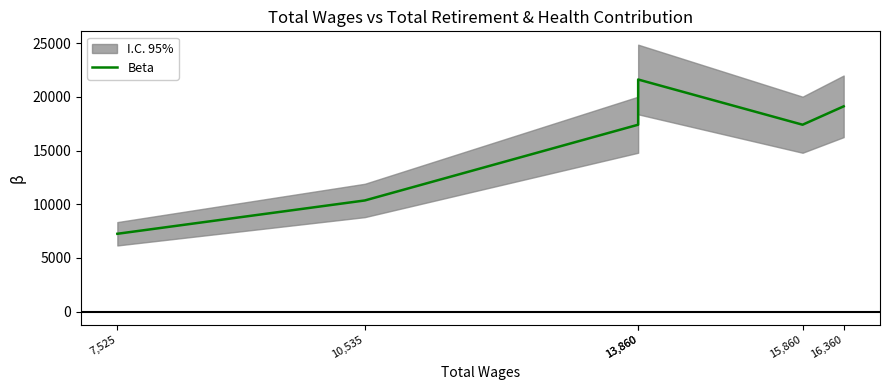

Reading left to right, what are all the values shown in this chart?

7,525=7250	10,535=10351	13,860=17400	13,860=21607	15,860=17400	16,360=19111